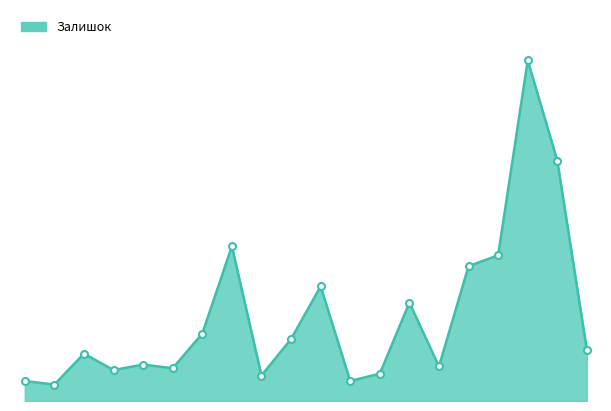

What is the label of the 3rd point from the right?

257261953